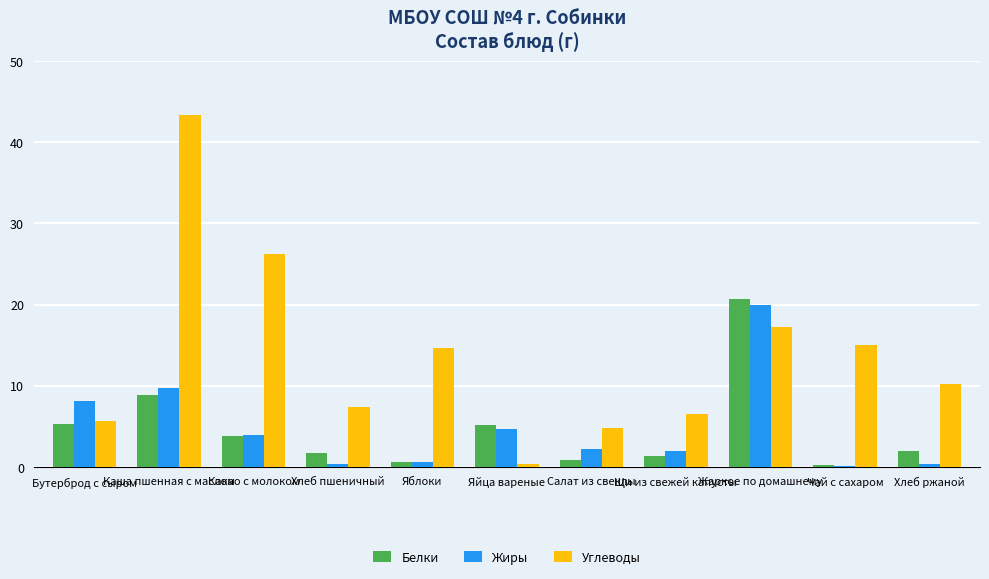

Which series has the largest total across all categories?

Углеводы